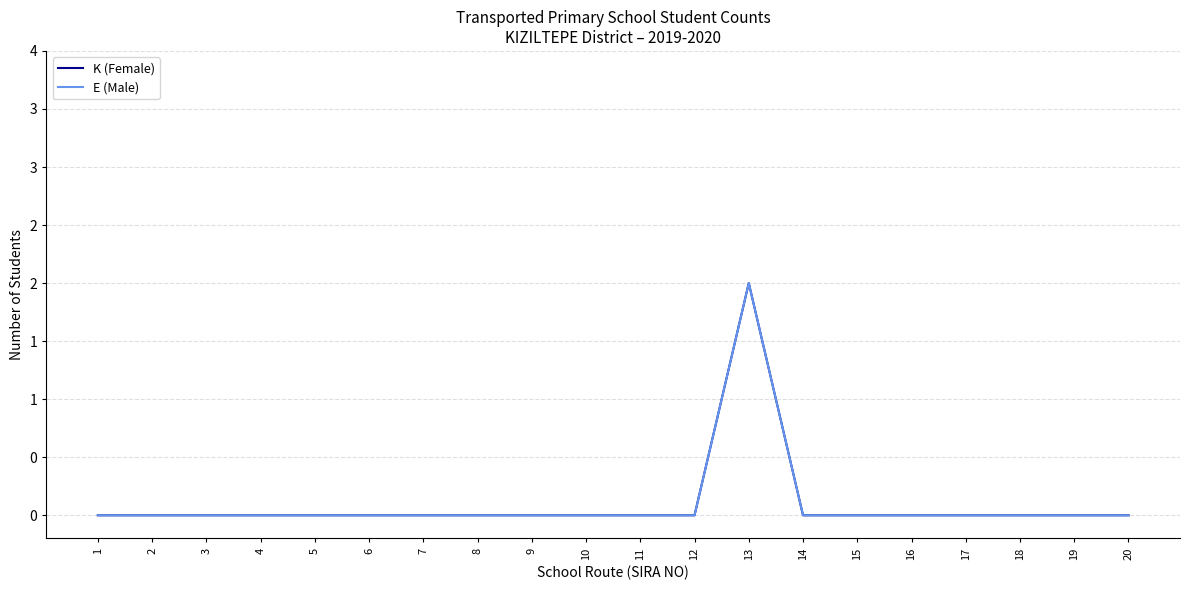

What is the difference between the maximum and minimum values in the K (Female) series?

2